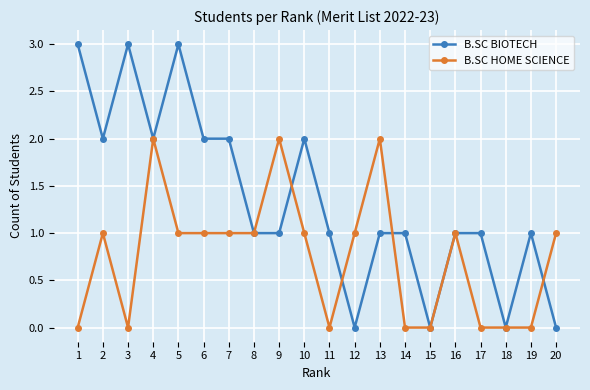

Which series has the widest spread of values?

B.SC BIOTECH